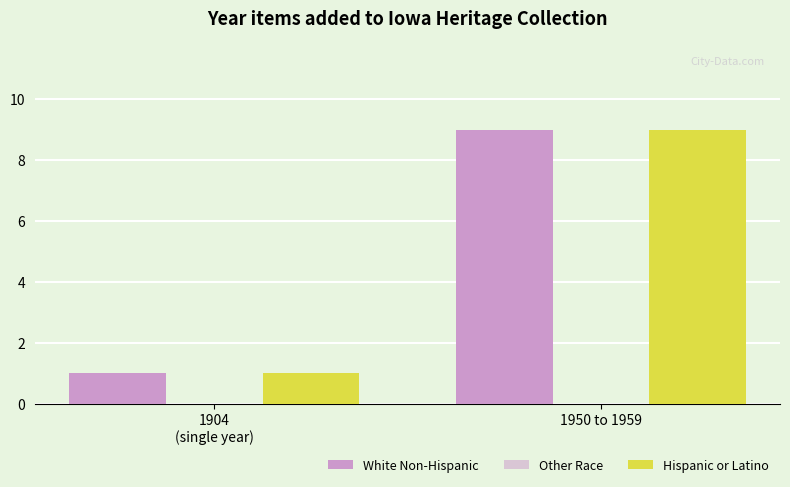

What is the value of the Hispanic or Latino bar at the 1st from the left?

1